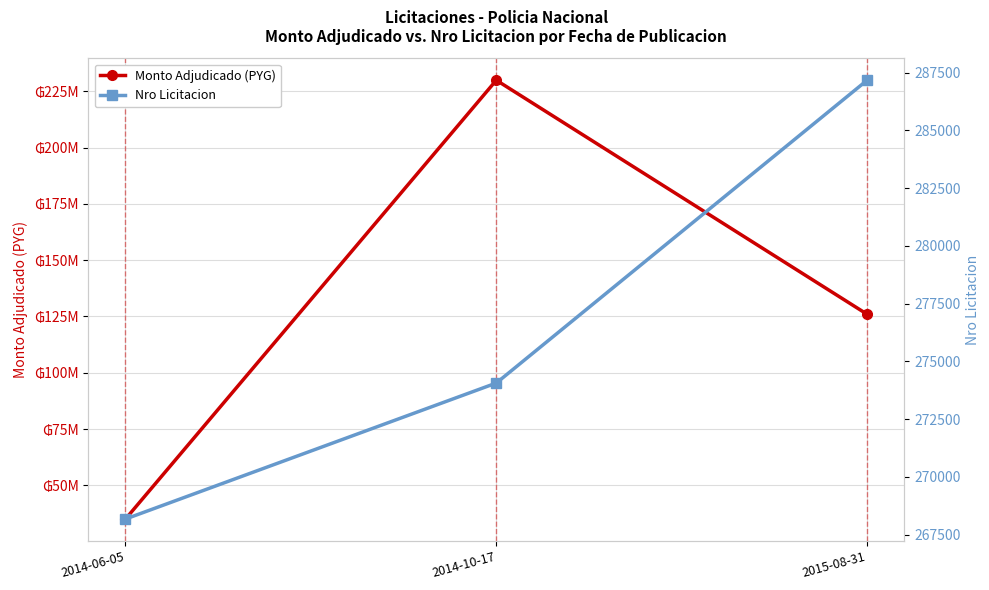

Rank the series by their maximum value, from highest to lowest.

Monto Adjudicado (PYG), Nro Licitacion